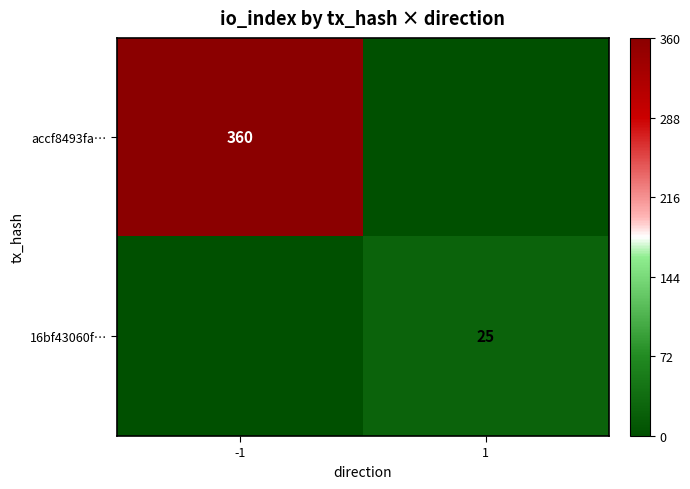

The 16bf43060f… series shows 34 at 1. True or false?

False